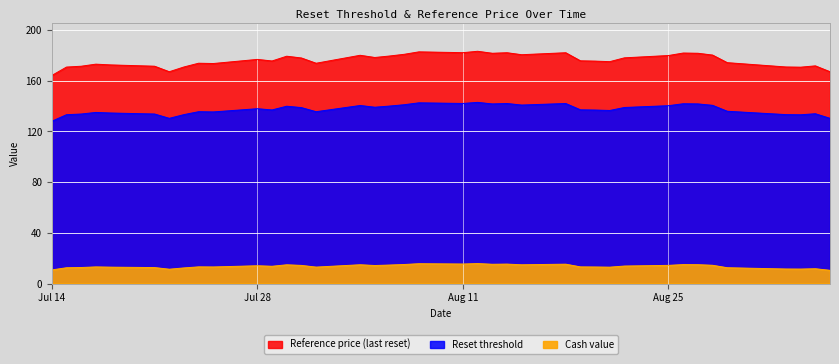

What is the total value across all series at 2025-08-20?

325.3